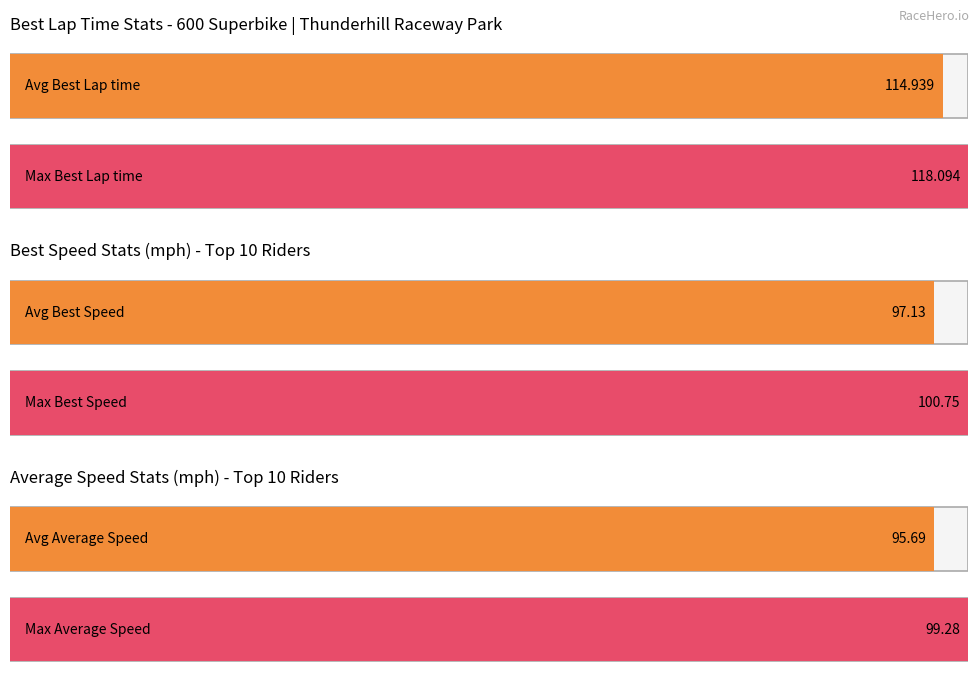

Rank the series by their maximum value, from lowest to highest.

Average Speed, Best Speed, Best Lap time